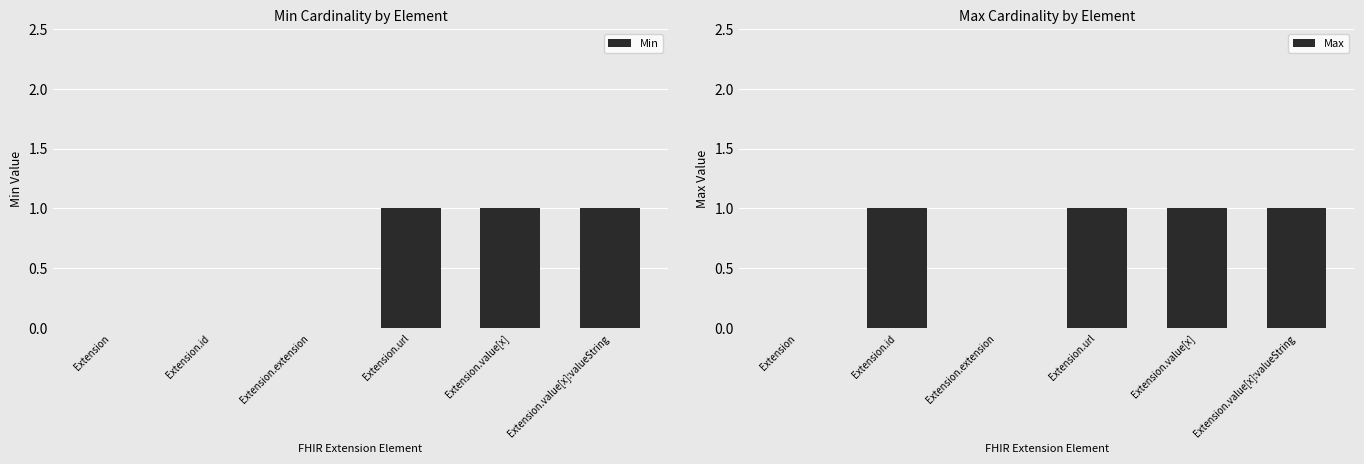

How many groups of bars are there?

6